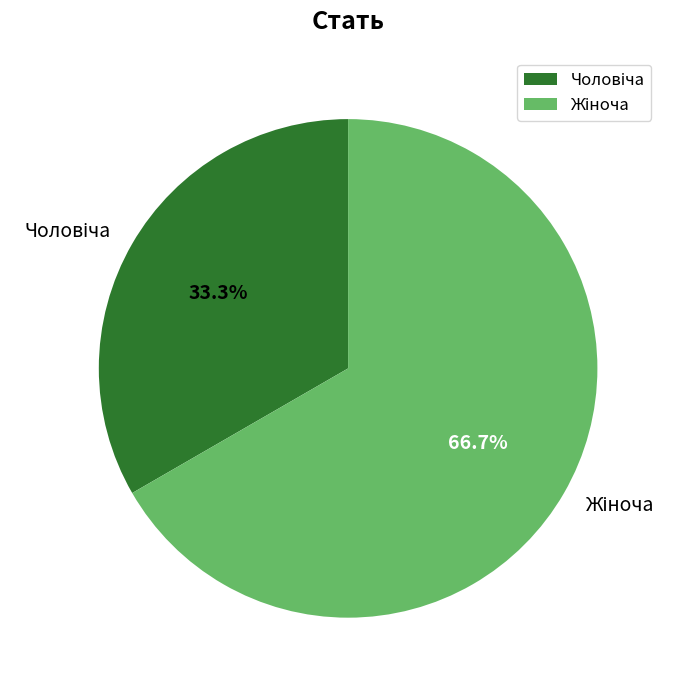

Is there a majority slice in this chart?

Yes